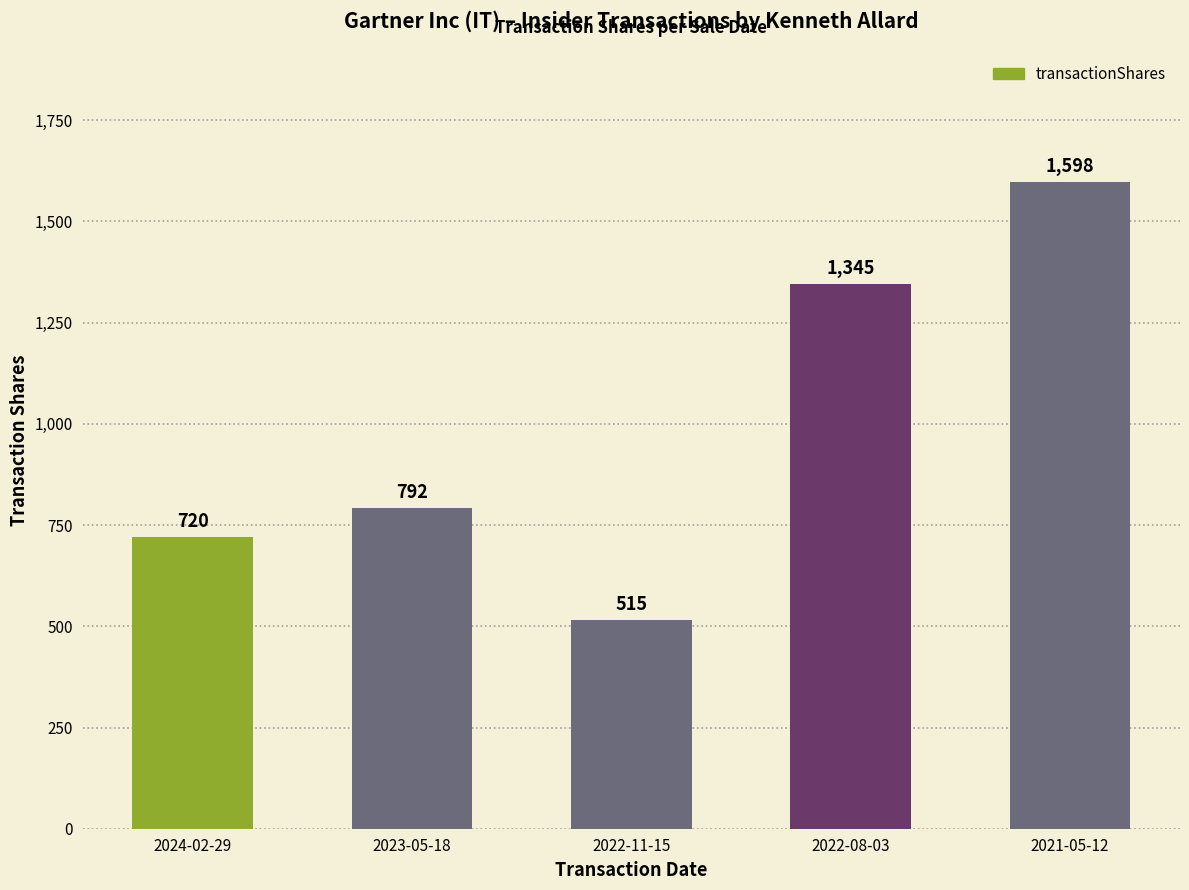

What value does the data have at 2023-05-18?

792